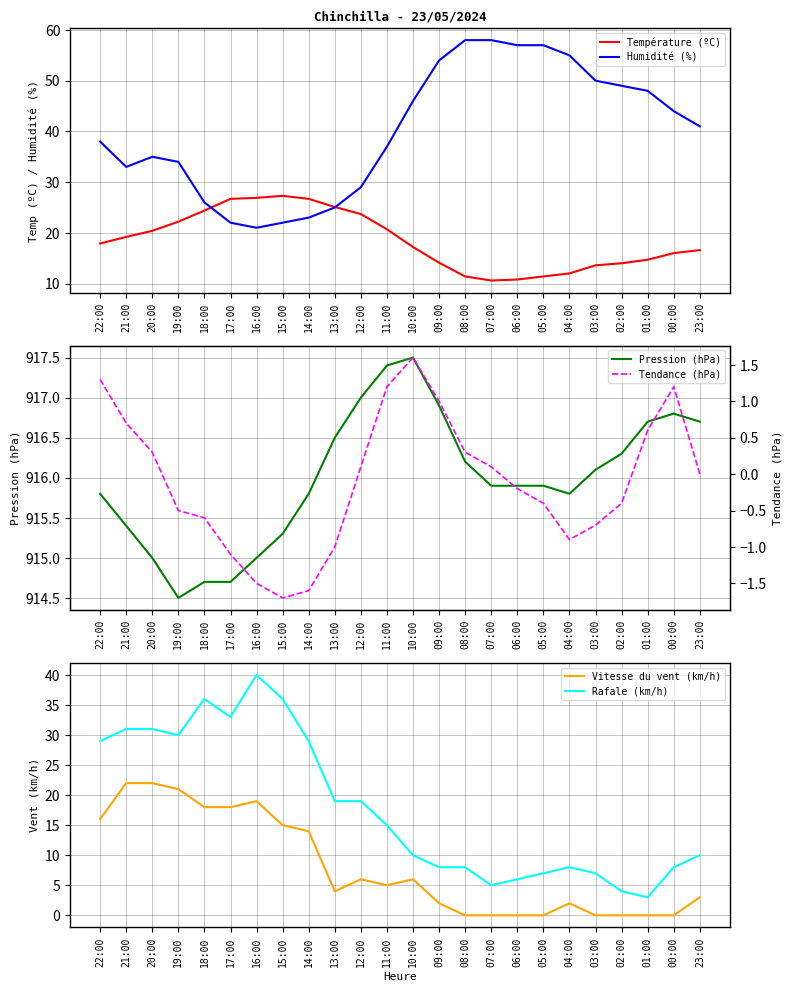

Which series has the widest spread of values?

Humidité (%)